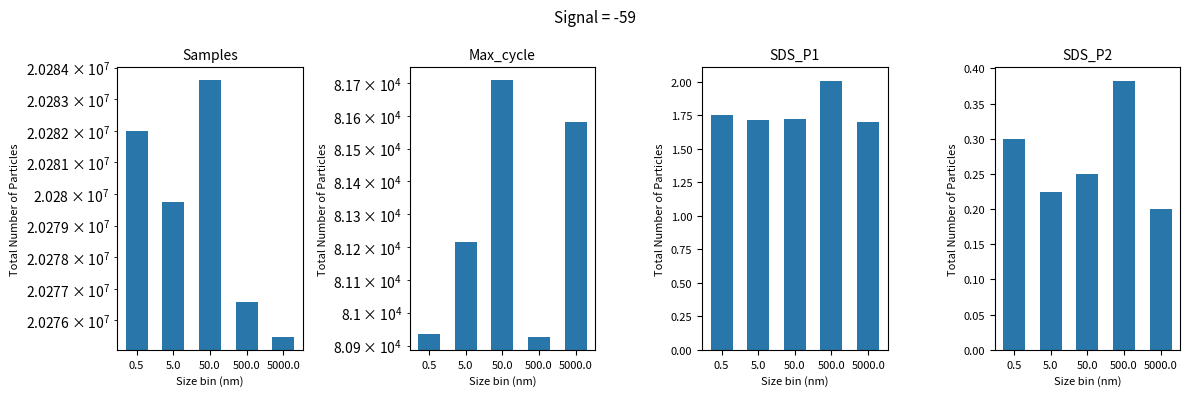

How many series are shown in this chart?

4